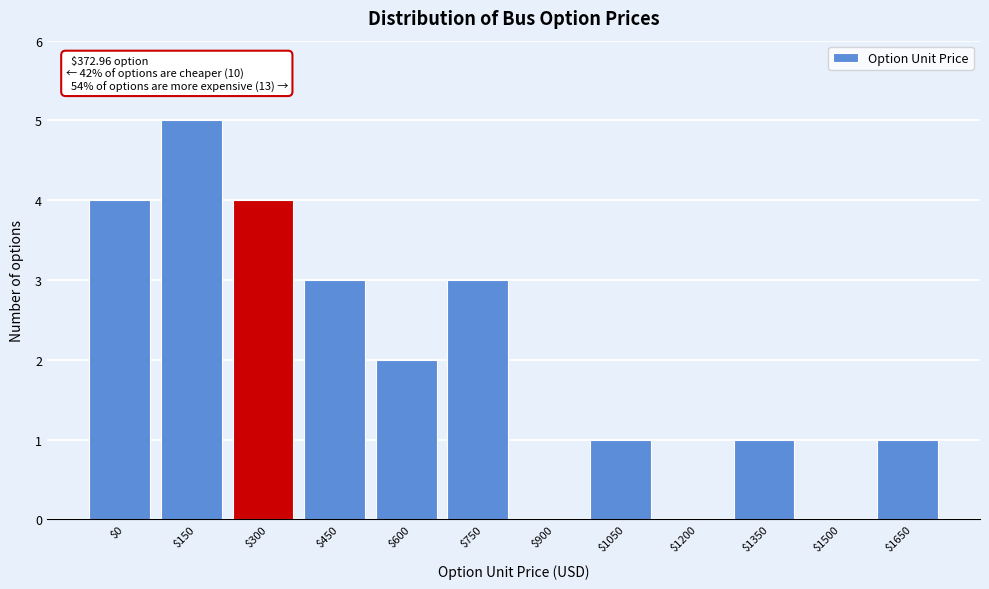

At which category does the chart reach its peak across all series?

$150